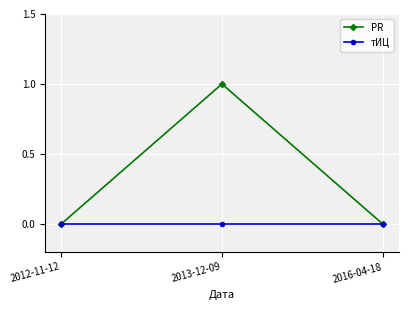

Rank the series by their average value, from highest to lowest.

PR, тИЦ